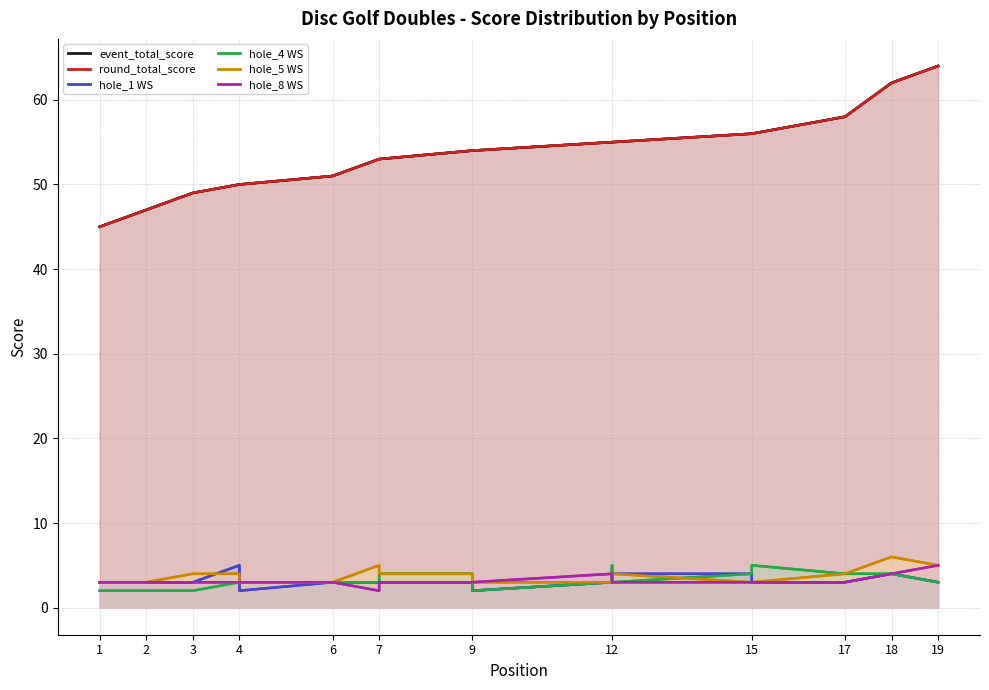

Reading right to left, list all the values displayed in this chart.

event_total_score: 19=64	18=62	17=58	15=56	15=56	12=55	12=55	12=55	9=54	9=54	9=54	7=53	7=53	6=51	4=50	4=50	3=49	2=47	1=45
round_total_score: 19=64	18=62	17=58	15=56	15=56	12=55	12=55	12=55	9=54	9=54	9=54	7=53	7=53	6=51	4=50	4=50	3=49	2=47	1=45
hole_1 WS: 19=3	18=4	17=3	15=3	15=4	12=4	12=3	12=3	9=2	9=3	9=3	7=3	7=3	6=3	4=2	4=5	3=3	2=3	1=3
hole_4 WS: 19=3	18=4	17=4	15=5	15=4	12=3	12=5	12=3	9=2	9=3	9=4	7=4	7=3	6=3	4=3	4=3	3=2	2=2	1=2
hole_5 WS: 19=5	18=6	17=4	15=3	15=3	12=4	12=4	12=3	9=3	9=4	9=4	7=4	7=5	6=3	4=3	4=4	3=4	2=3	1=3
hole_8 WS: 19=5	18=4	17=3	15=3	15=3	12=3	12=3	12=4	9=3	9=3	9=3	7=3	7=2	6=3	4=3	4=3	3=3	2=3	1=3